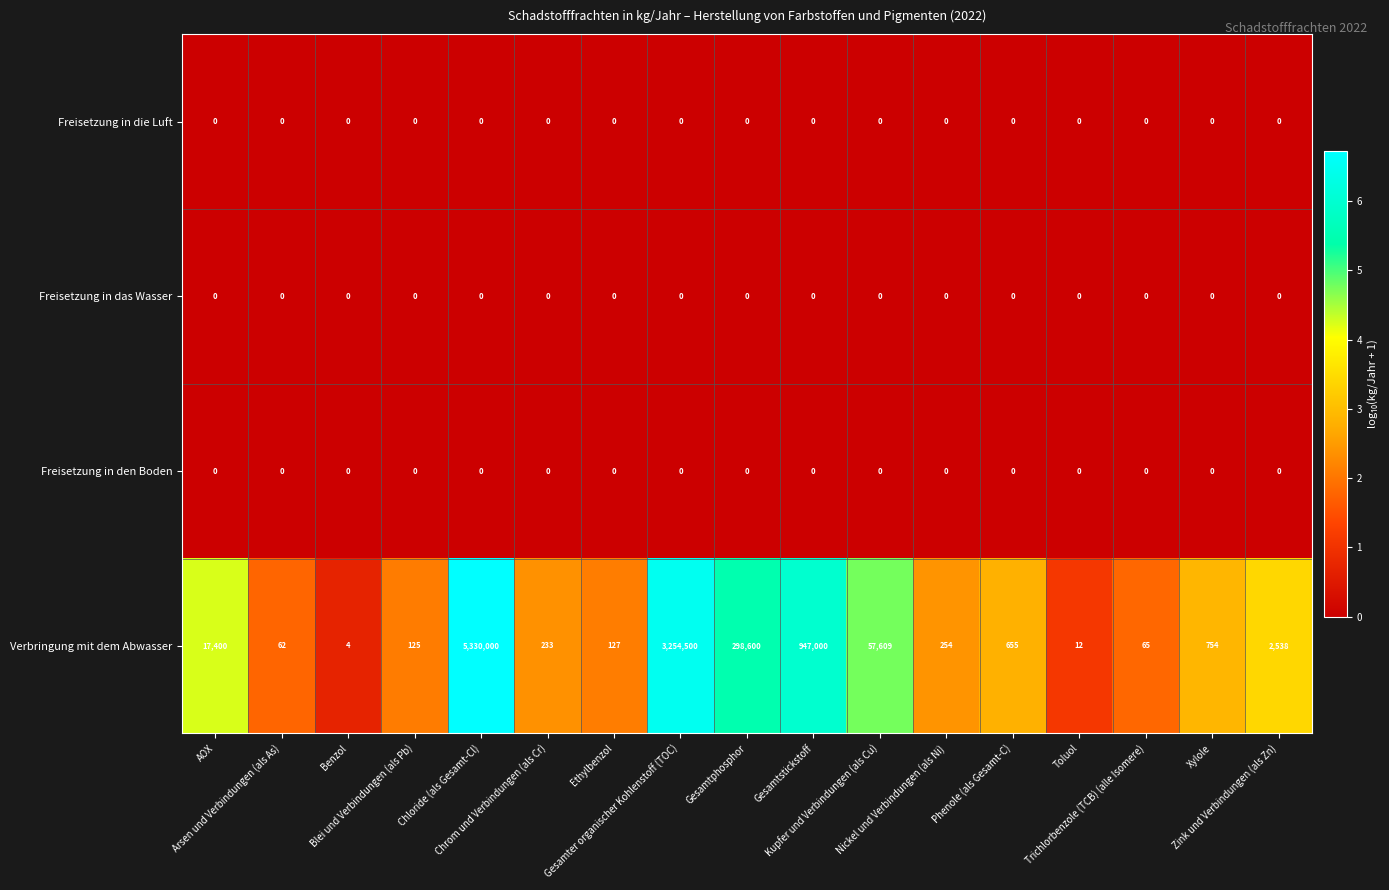

What is the difference between the maximum and minimum values in the Verbringung mit dem Abwasser series?

5329996